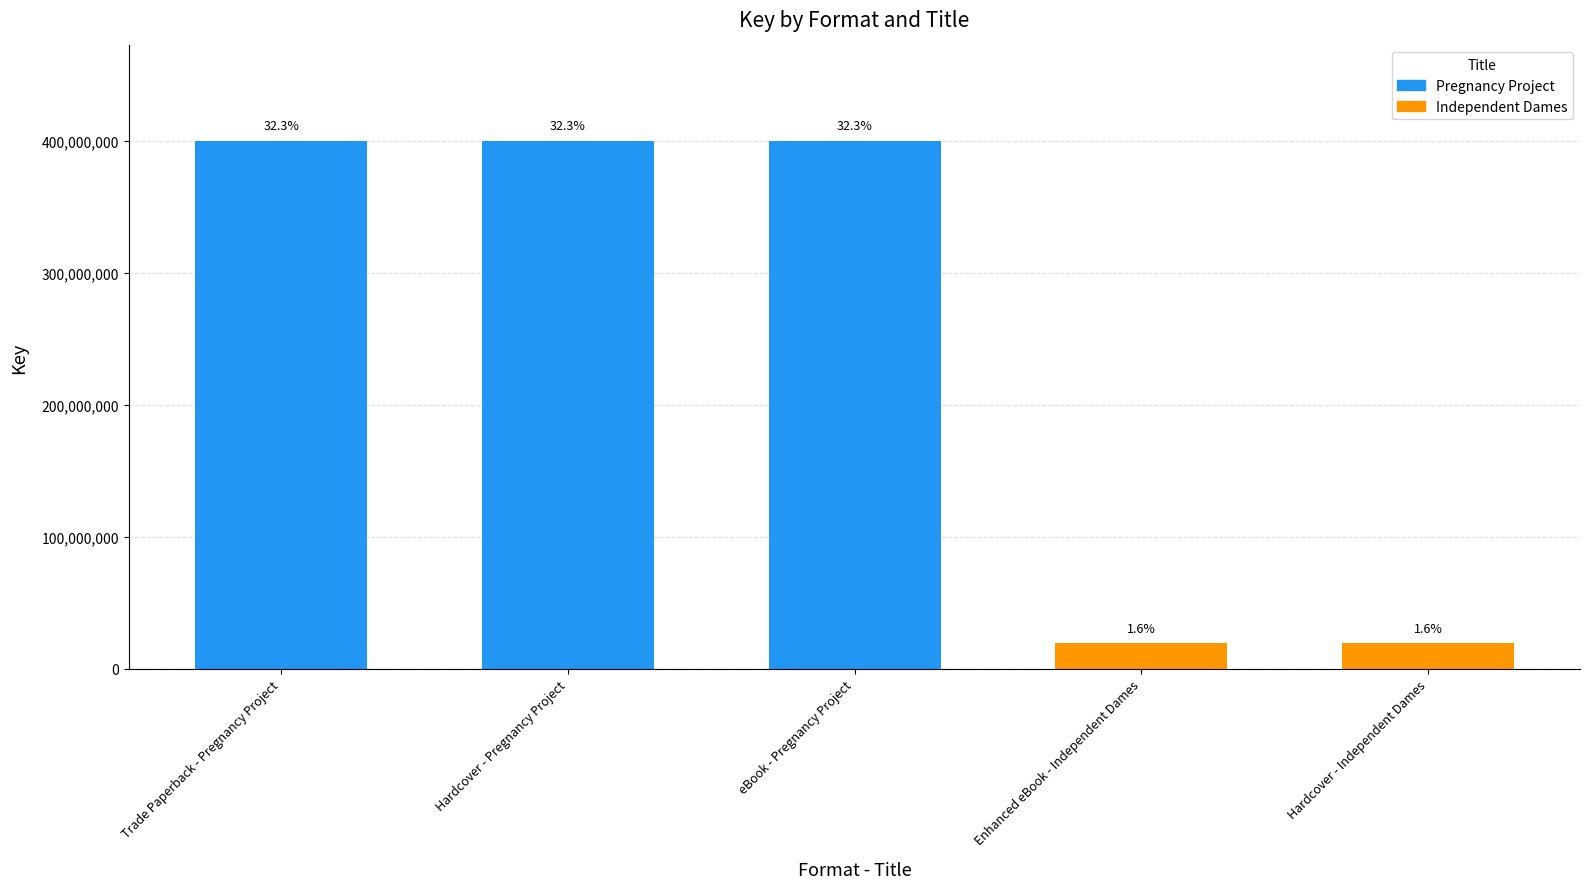

Does the chart contain any negative values?

No